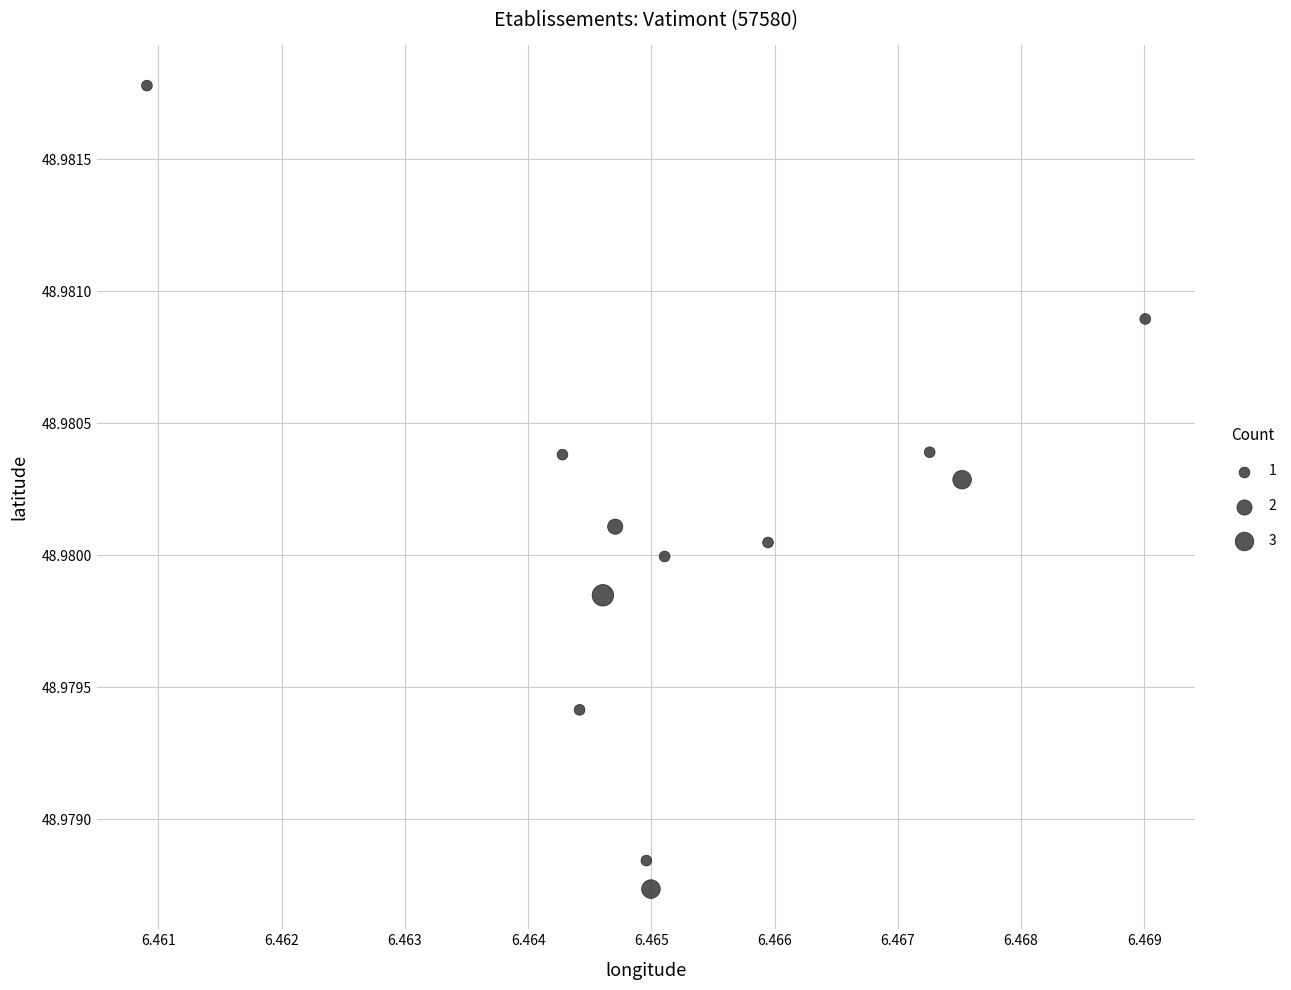

What is the average X value?

6.5